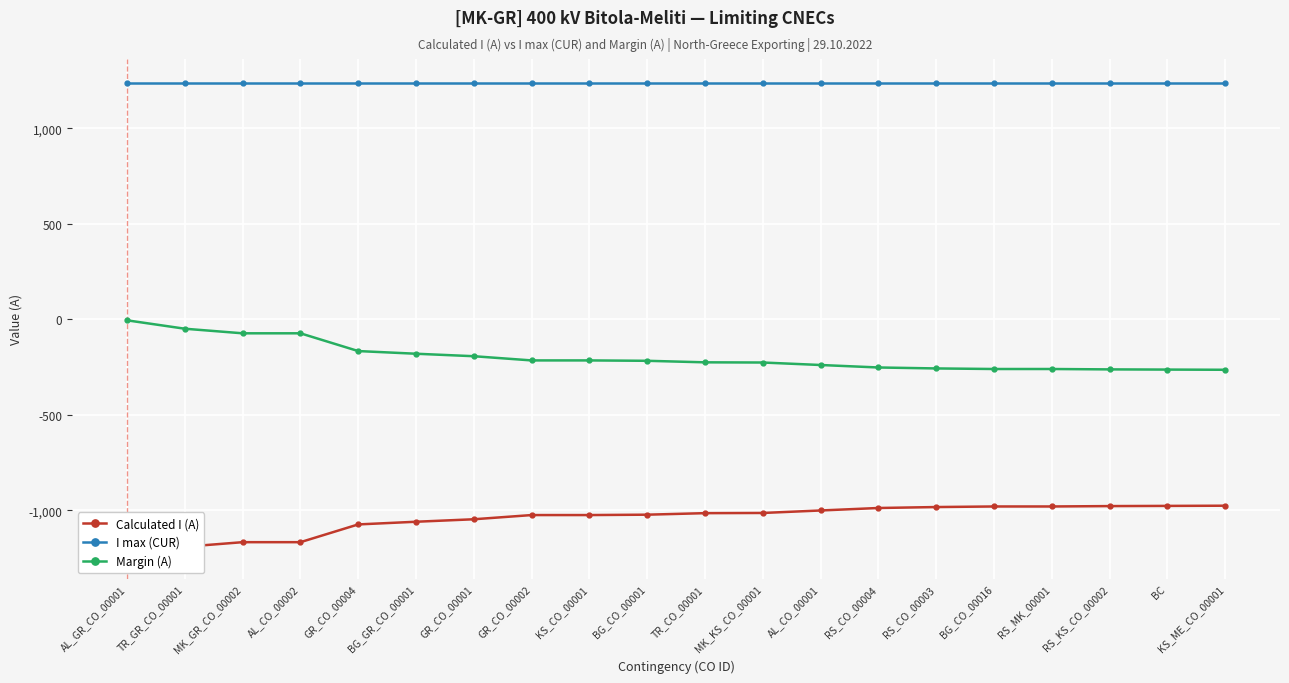

Reading right to left, extract all data points from this chart.

Calculated I (A): KS_ME_CO_00001=-976	BC=-977	RS_KS_CO_00002=-978	RS_MK_00001=-980	BG_CO_00016=-980	RS_CO_00003=-983	RS_CO_00004=-988	AL_CO_00001=-1001	MK_KS_CO_00001=-1014	TR_CO_00001=-1015	BG_CO_00001=-1023	KS_CO_00001=-1025	GR_CO_00002=-1025	GR_CO_00001=-1047	BG_GR_CO_00001=-1060	GR_CO_00004=-1074	AL_CO_00002=-1167	MK_GR_CO_00002=-1167	TR_GR_CO_00001=-1191	AL_GR_CO_00001=-1235
I max (CUR): KS_ME_CO_00001=1240	BC=1240	RS_KS_CO_00002=1240	RS_MK_00001=1240	BG_CO_00016=1240	RS_CO_00003=1240	RS_CO_00004=1240	AL_CO_00001=1240	MK_KS_CO_00001=1240	TR_CO_00001=1240	BG_CO_00001=1240	KS_CO_00001=1240	GR_CO_00002=1240	GR_CO_00001=1240	BG_GR_CO_00001=1240	GR_CO_00004=1240	AL_CO_00002=1240	MK_GR_CO_00002=1240	TR_GR_CO_00001=1240	AL_GR_CO_00001=1240
Margin (A): KS_ME_CO_00001=-264	BC=-263	RS_KS_CO_00002=-262	RS_MK_00001=-260	BG_CO_00016=-260	RS_CO_00003=-257	RS_CO_00004=-252	AL_CO_00001=-239	MK_KS_CO_00001=-226	TR_CO_00001=-225	BG_CO_00001=-217	KS_CO_00001=-215	GR_CO_00002=-215	GR_CO_00001=-193	BG_GR_CO_00001=-180	GR_CO_00004=-166	AL_CO_00002=-73	MK_GR_CO_00002=-73	TR_GR_CO_00001=-49	AL_GR_CO_00001=-5